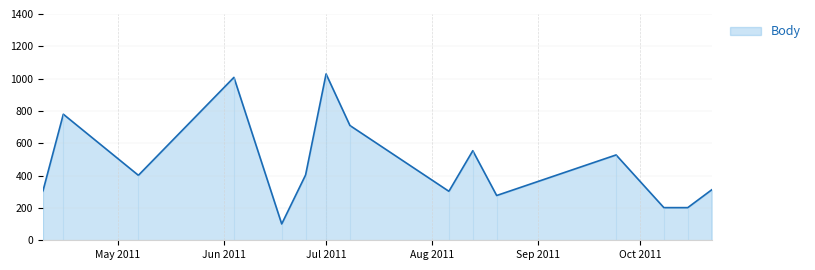

What is the approximate value at 2011-06-18, to the nearest 100?

100